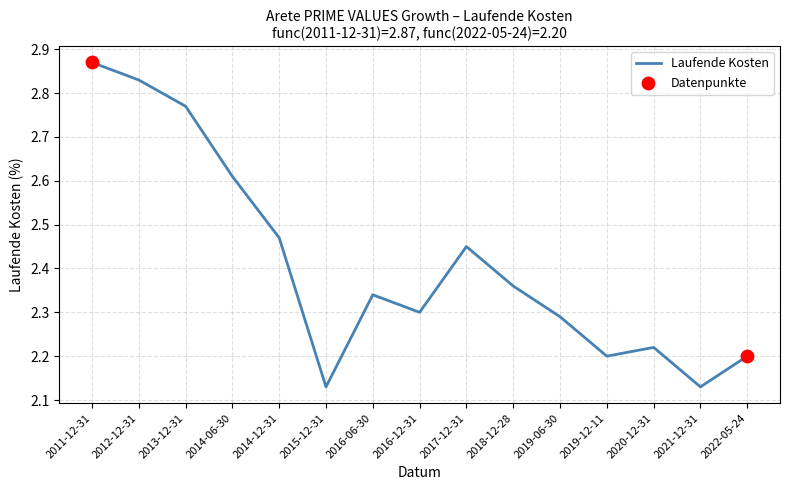

Approximately how many times larger is the value at 2014-12-31 compared to 2016-06-30?

1.1